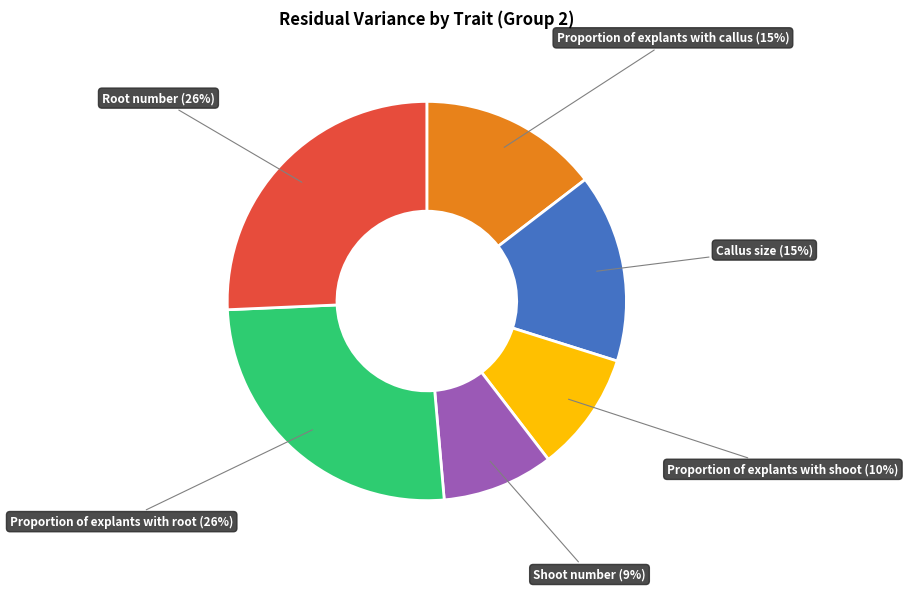

Is Root number the majority of the pie?

No